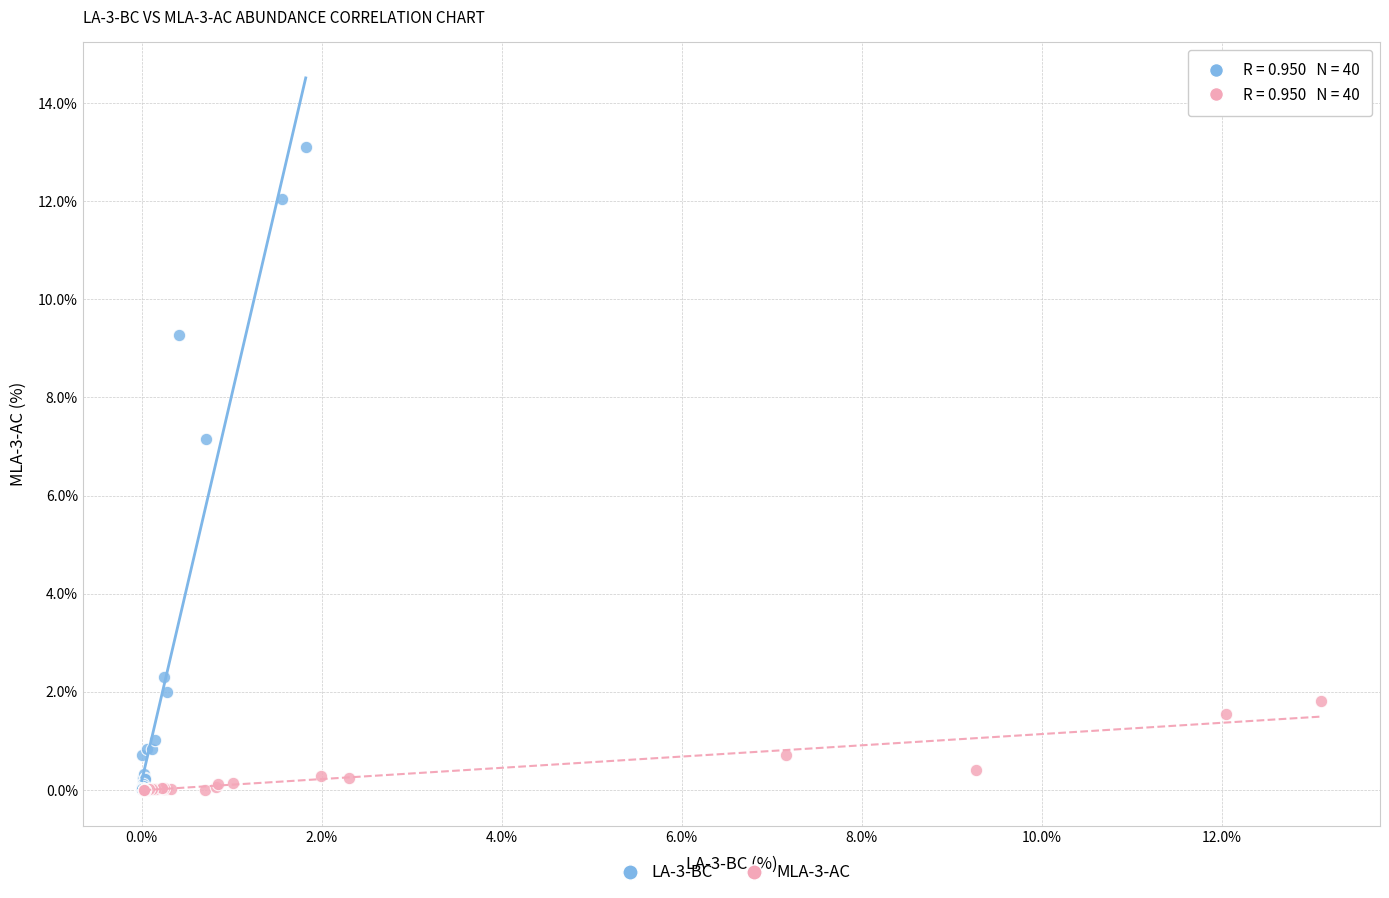

Which series contains the highest Y value?

LA-3-BC